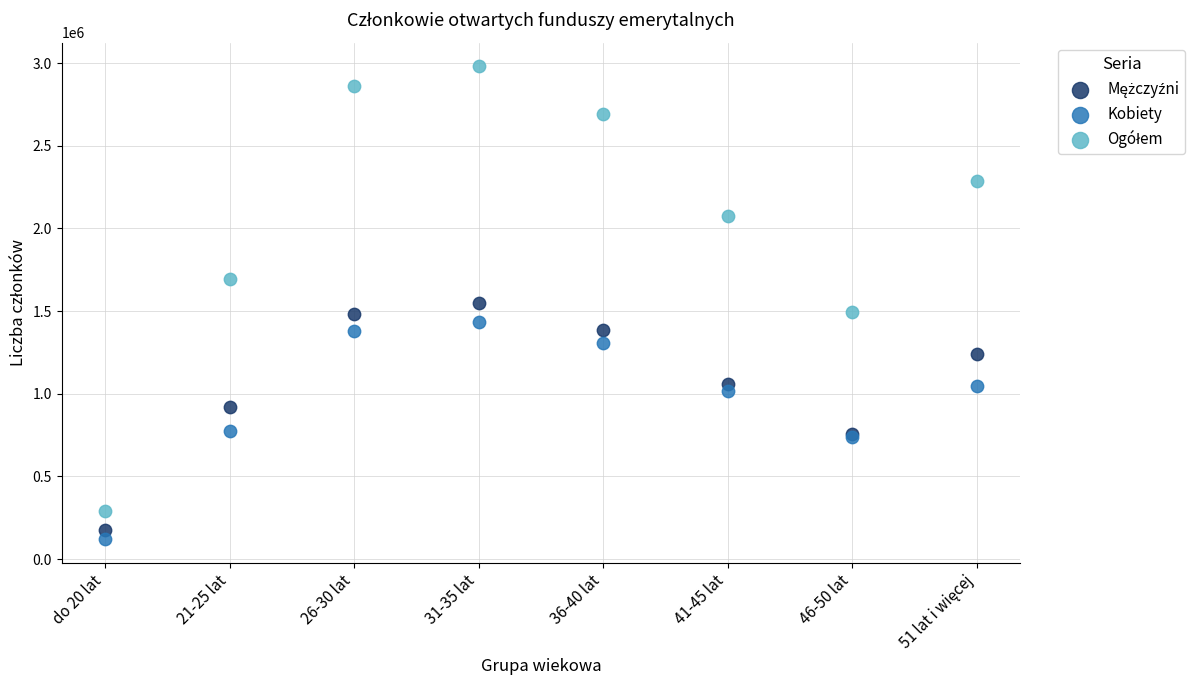

What is the X range (max minus min) for the scatter plot?

7